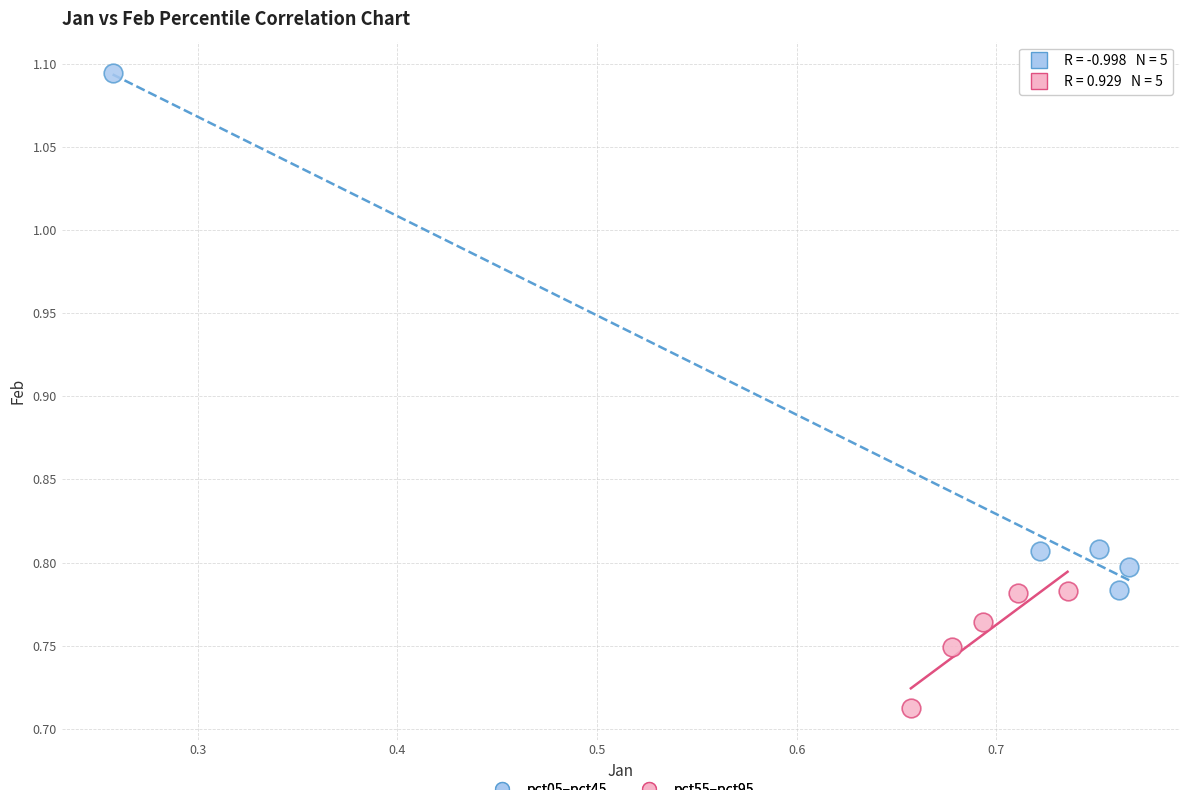

Which series has the largest Y range (max minus min)?

pct05–pct45